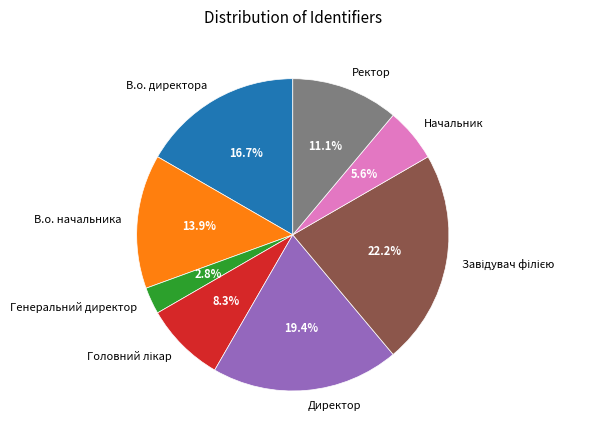

The В.о. директора slice represents 8% of the pie. True or false?

False